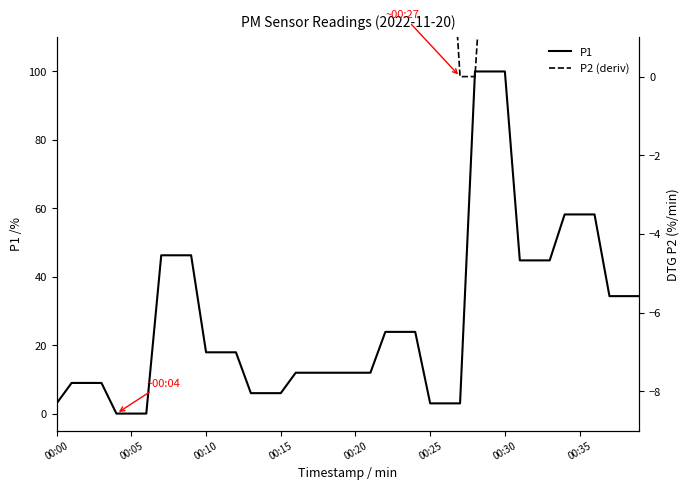

What is the highest value of the P1 series?

100.0